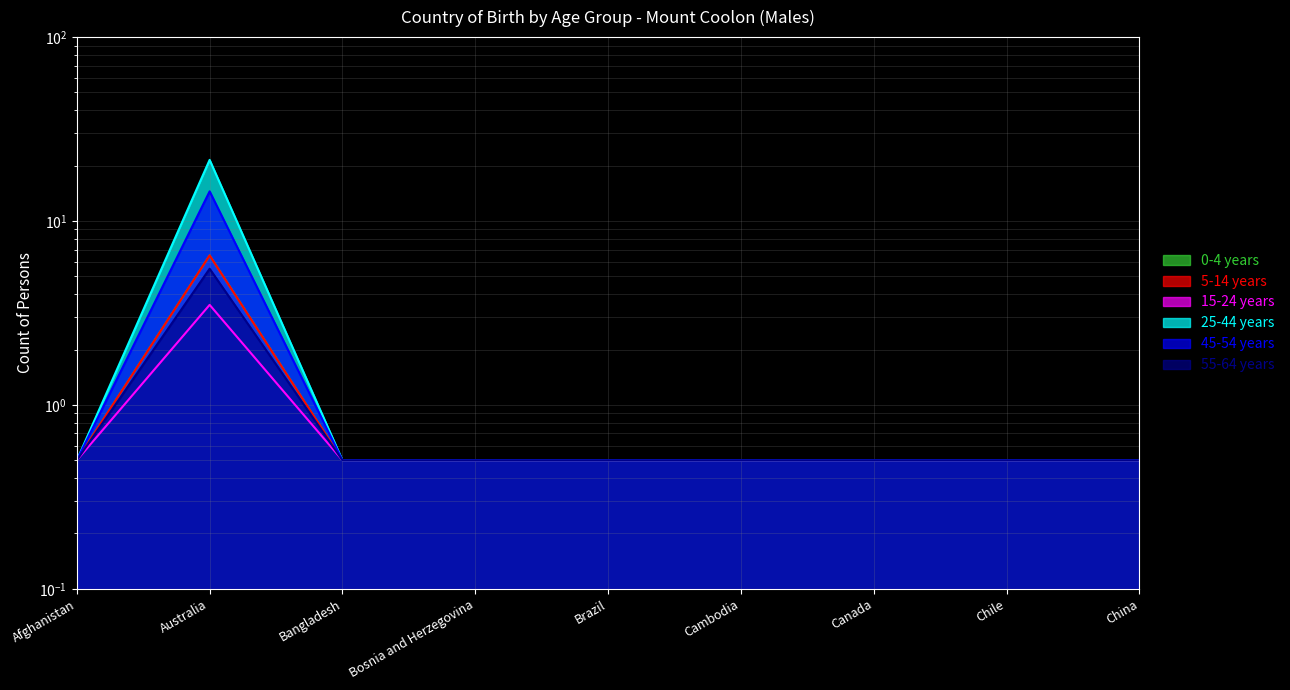

At which category is the sum across all series the highest?

Australia